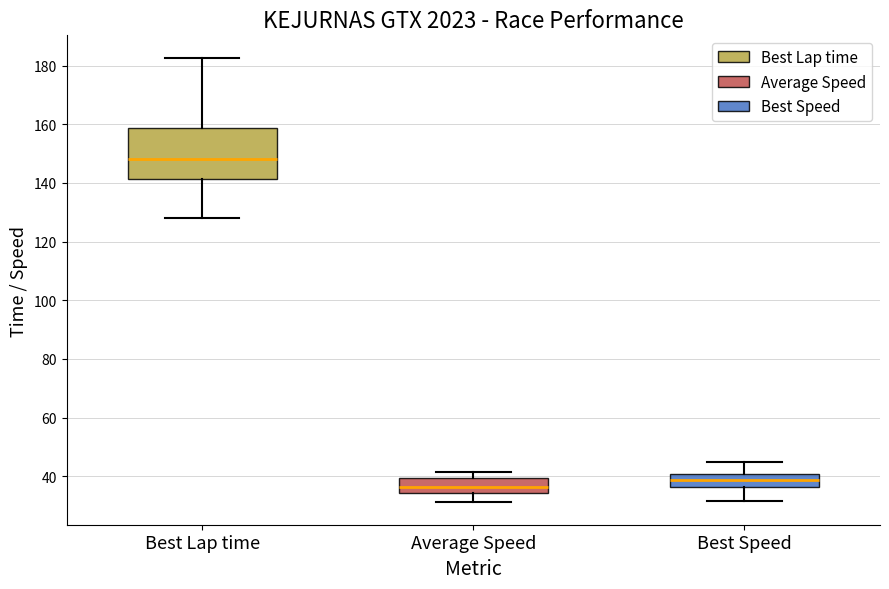

Which box is the tallest, from its lower edge to its upper edge?

Best Lap time